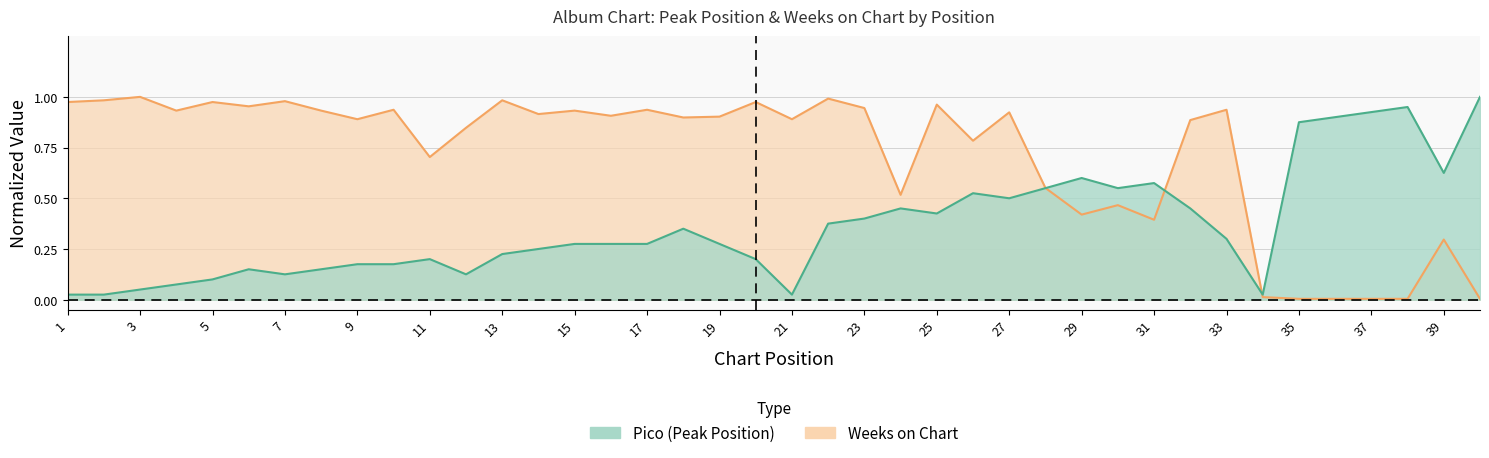

How many lines are shown in the chart?

2